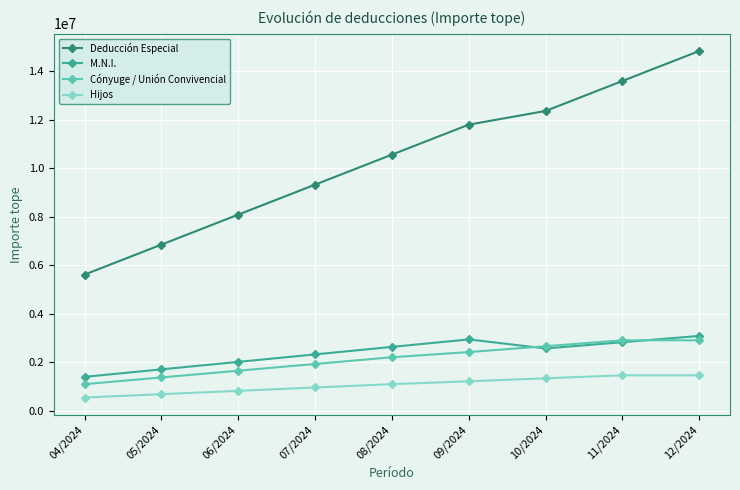

Reading right to left, transcribe all the data shown in this chart.

Deducción Especial: 12/2024=14836968.0	11/2024=13600554.0	10/2024=12364140.0	09/2024=11800124.0	08/2024=10563700.0	07/2024=9327276.0	06/2024=8090852.0	05/2024=6854428.0	04/2024=5618004.0
M.N.I.: 12/2024=3091035.0	11/2024=2833448.8	10/2024=2575862.5	09/2024=2947531.0	08/2024=2638925.0	07/2024=2330319.0	06/2024=2021713.0	05/2024=1713107.0	04/2024=1404501.0
Cónyuge / Unión Convivencial: 12/2024=2911135.0	11/2024=2911135.0	10/2024=2668540.4	09/2024=2425945.8	08/2024=2212987.0	07/2024=1935576.0	06/2024=1658165.0	05/2024=1380754.0	04/2024=1103343.0
Hijos: 12/2024=1468096.0	11/2024=1468096.0	10/2024=1345754.7	09/2024=1220822.5	08/2024=1104342.0	07/2024=966299.0	06/2024=828257.0	05/2024=690214.0	04/2024=552172.0